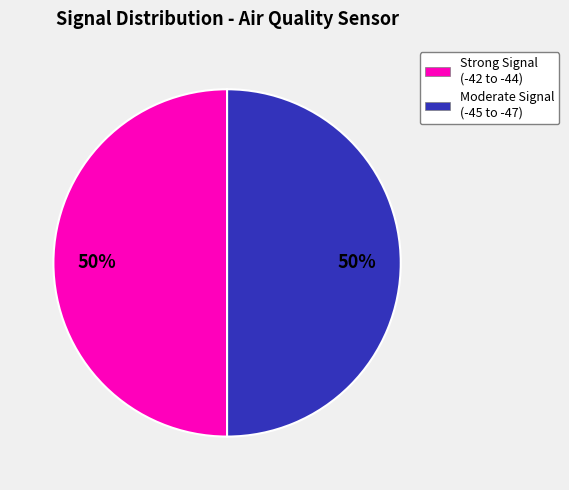

Combined, do Moderate Signal (-45 to -47) and Strong Signal (-42 to -44) account for over 50%?

Yes